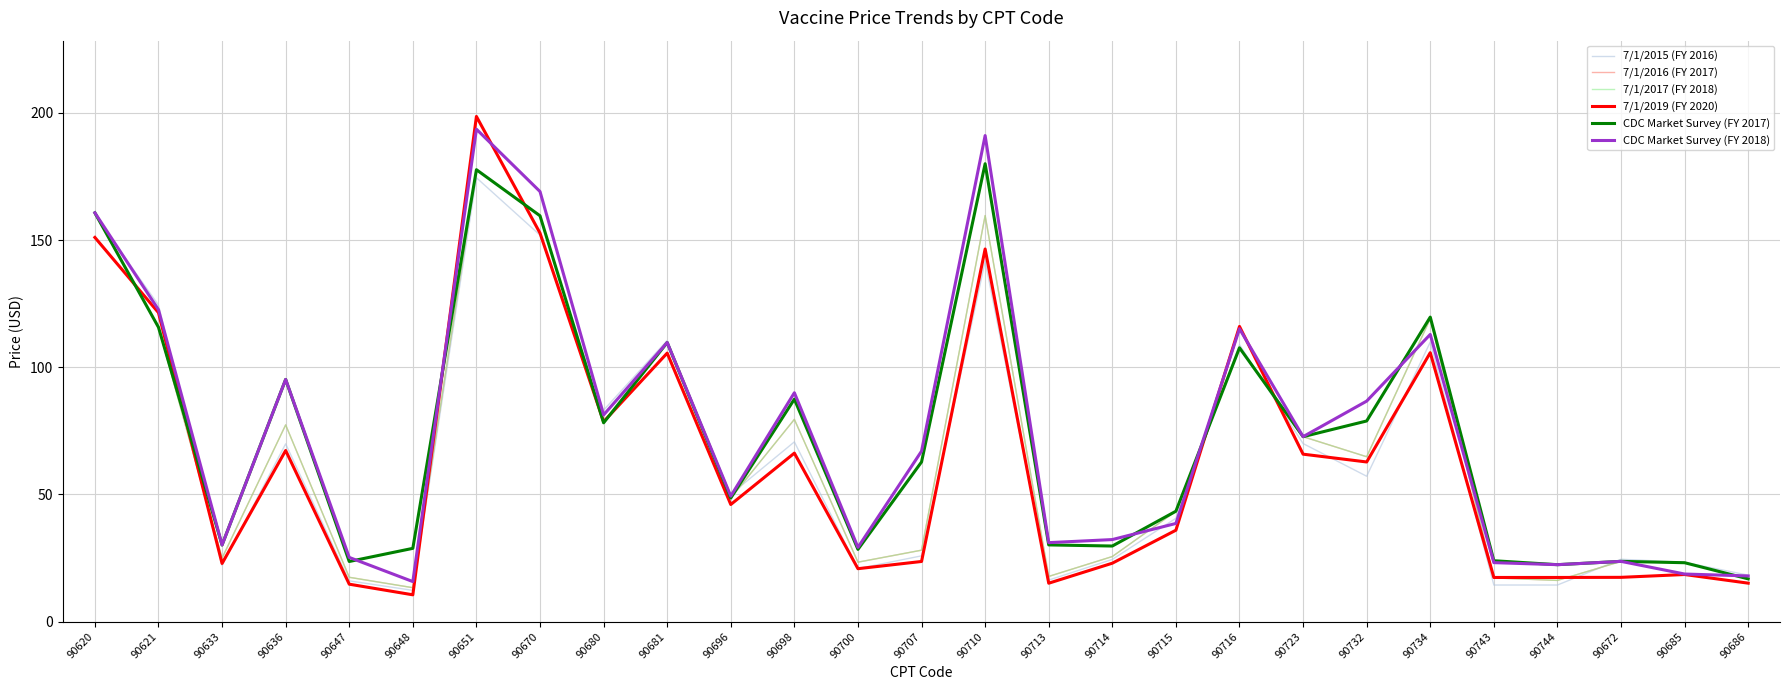

What is the minimum value shown in the chart?

10.6